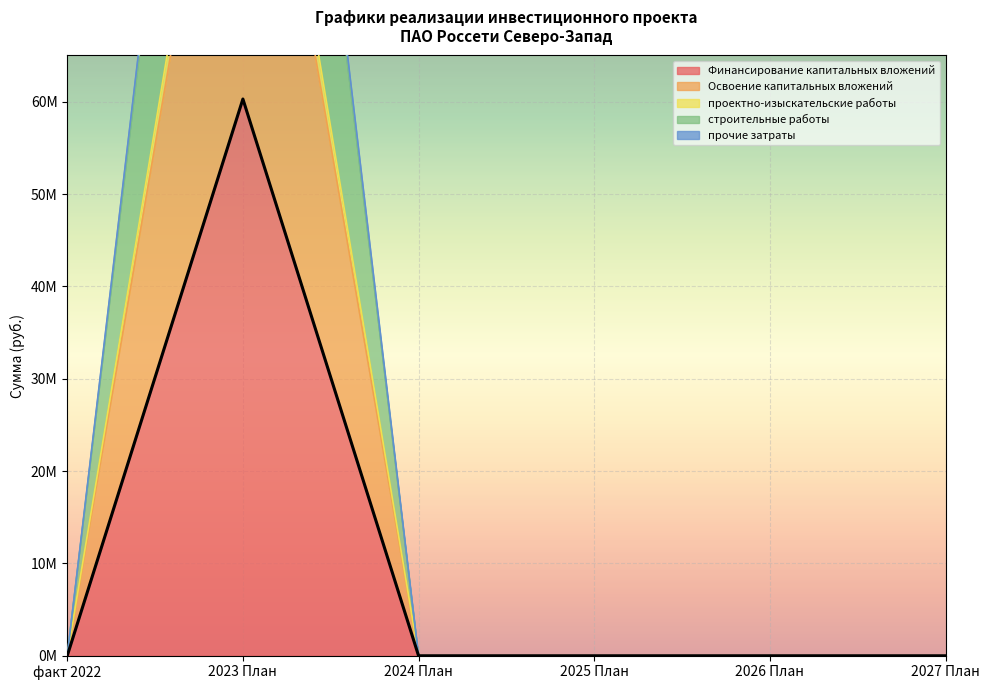

What is the label of the 1st point from the left?

факт 2022